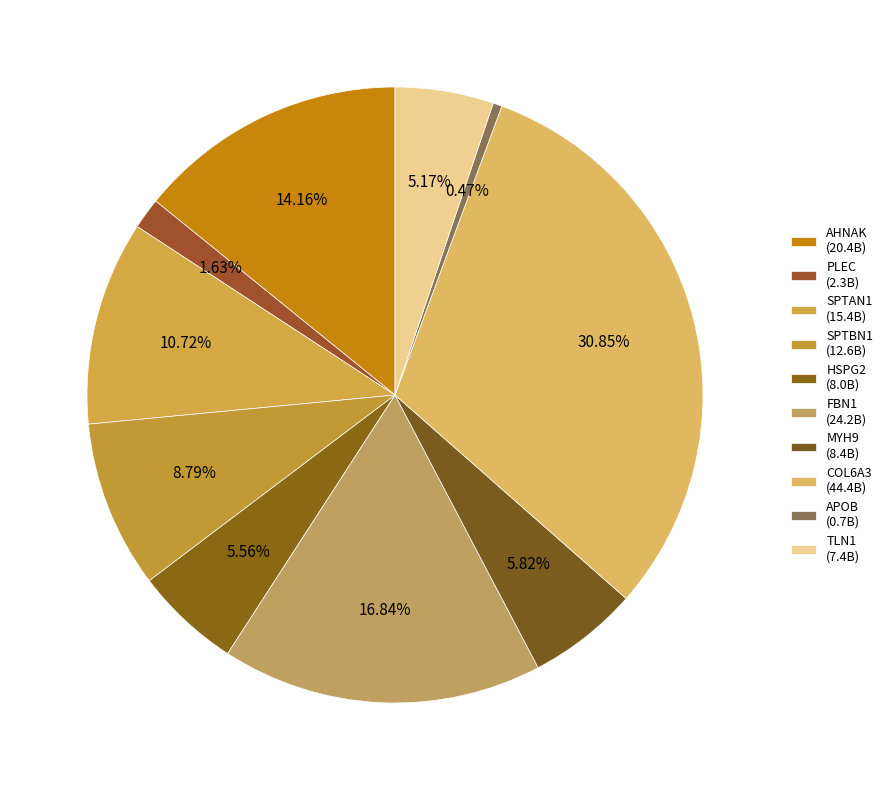

Which category has the biggest portion of the pie?

COL6A3